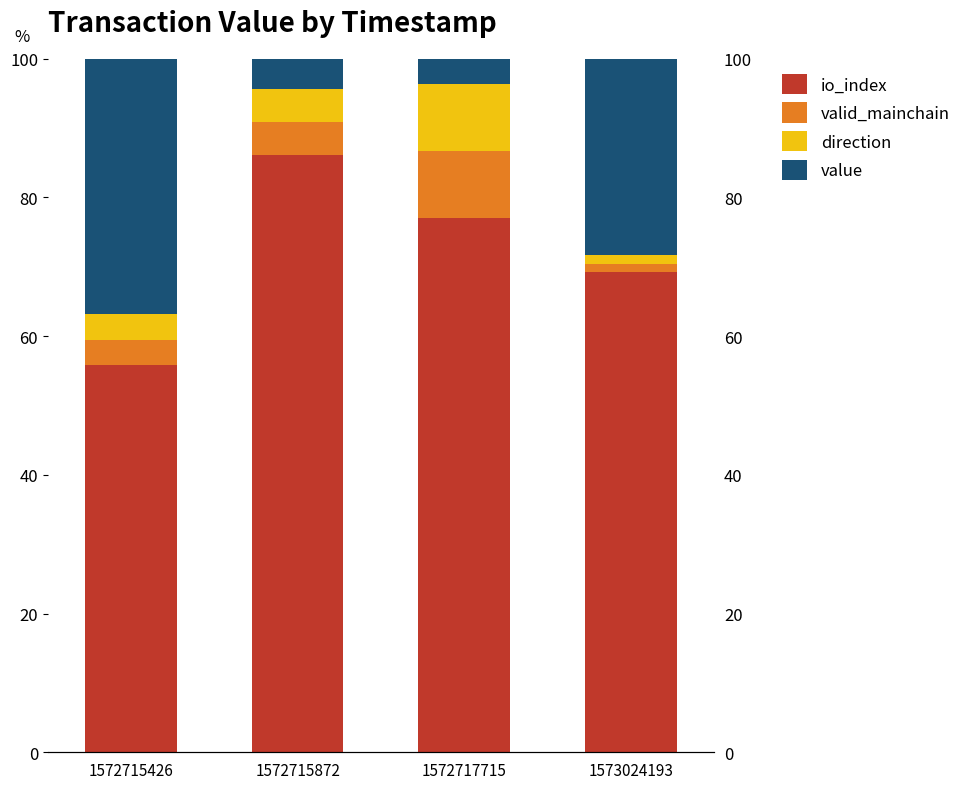

What is the minimum value for io_index?

55.8